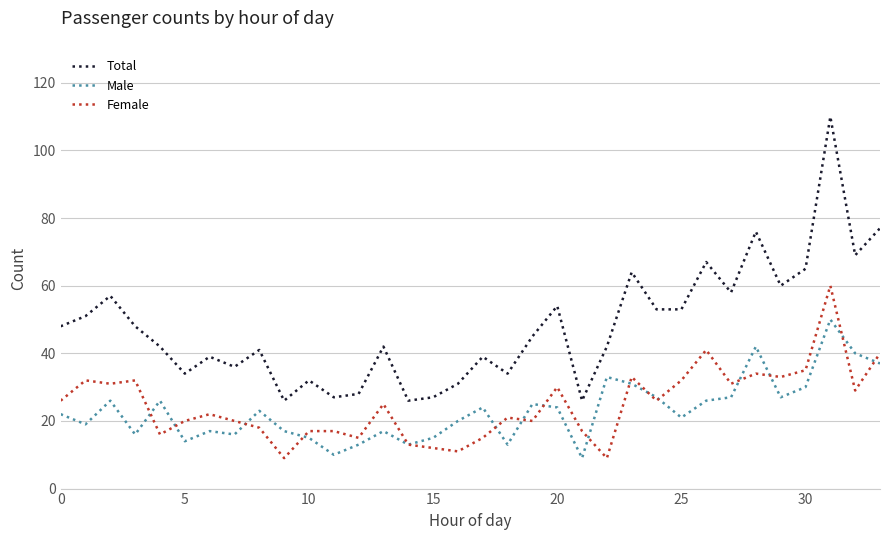

What is the highest value of the Female series?

60